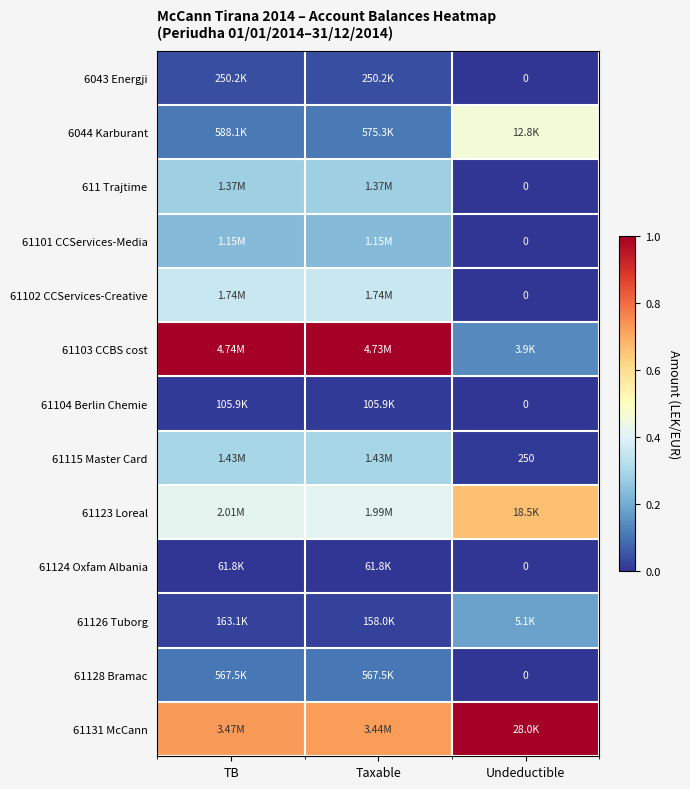

Is it true that 6044 Karburant equals 0.0 at TB?

False